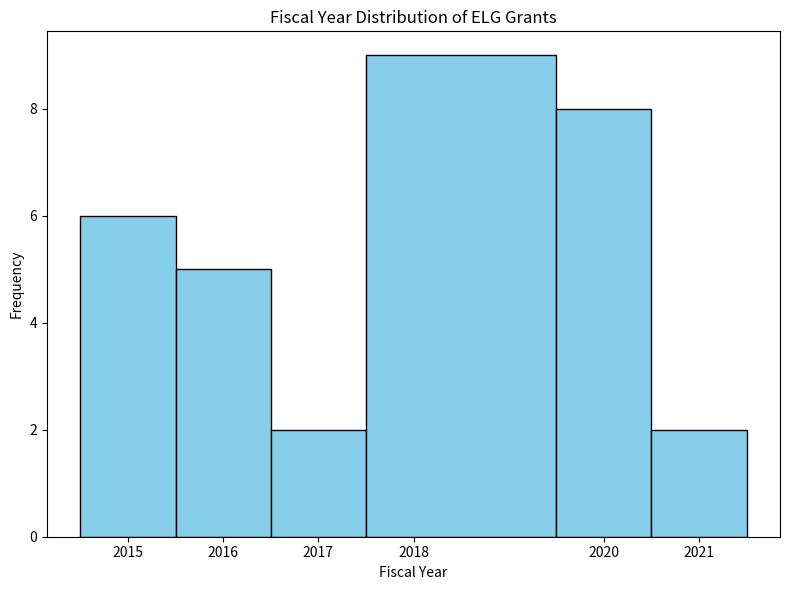

Reading left to right, list every bar in this chart as the range it spans on the x-axis followed by its height. The values are not printed on the chart, so give them approximately, as read against the axis.

2014.5 to 2015.5: 6
2015.5 to 2016.5: 5
2016.5 to 2017.5: 2
2017.5 to 2019.5: 9
2019.5 to 2020.5: 8
2020.5 to 2021.5: 2